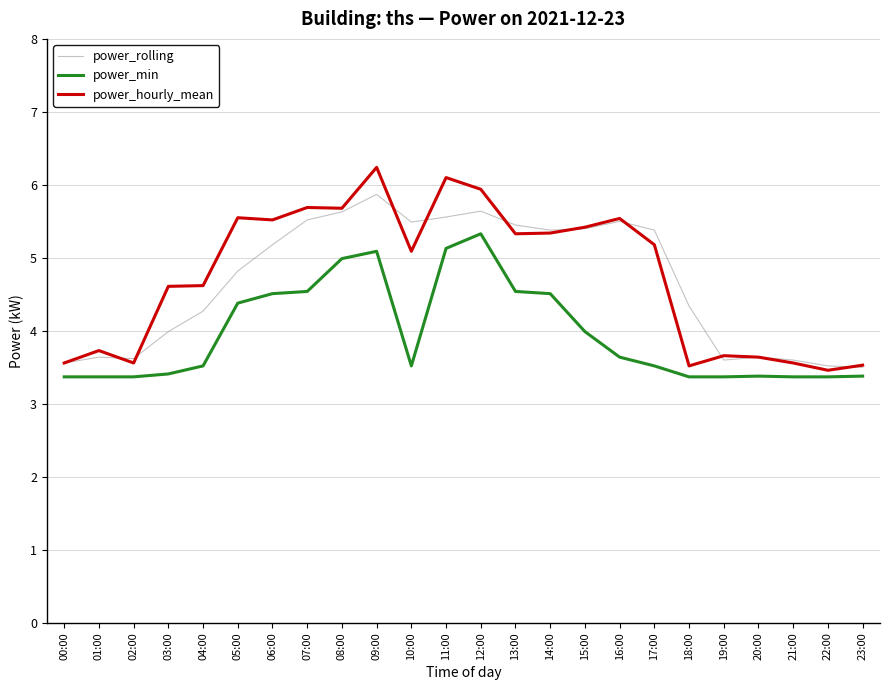

What is the smallest value displayed?

3.4